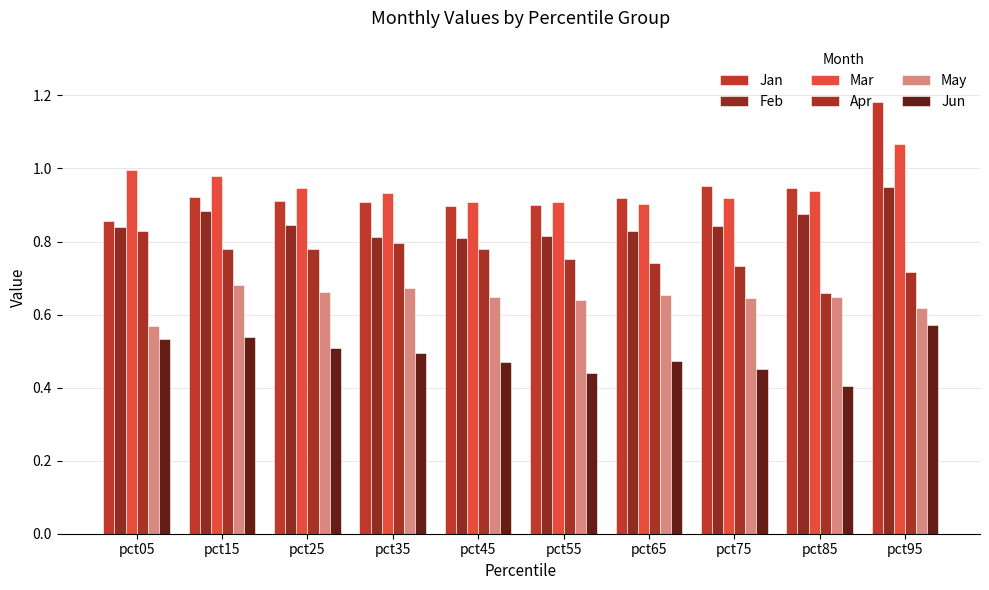

How many Jan values are between 0 and 1?

9